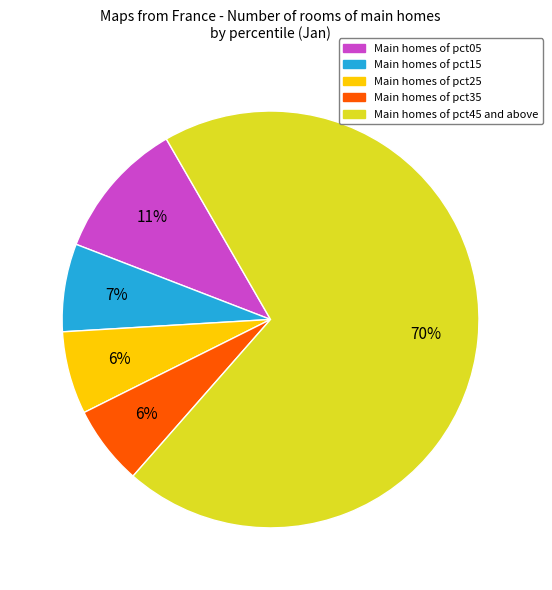

Is there a majority slice in this chart?

Yes